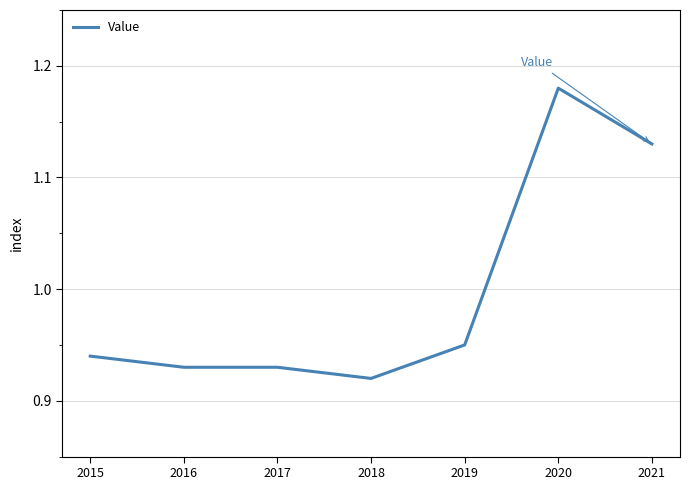

How many lines are shown in the chart?

1